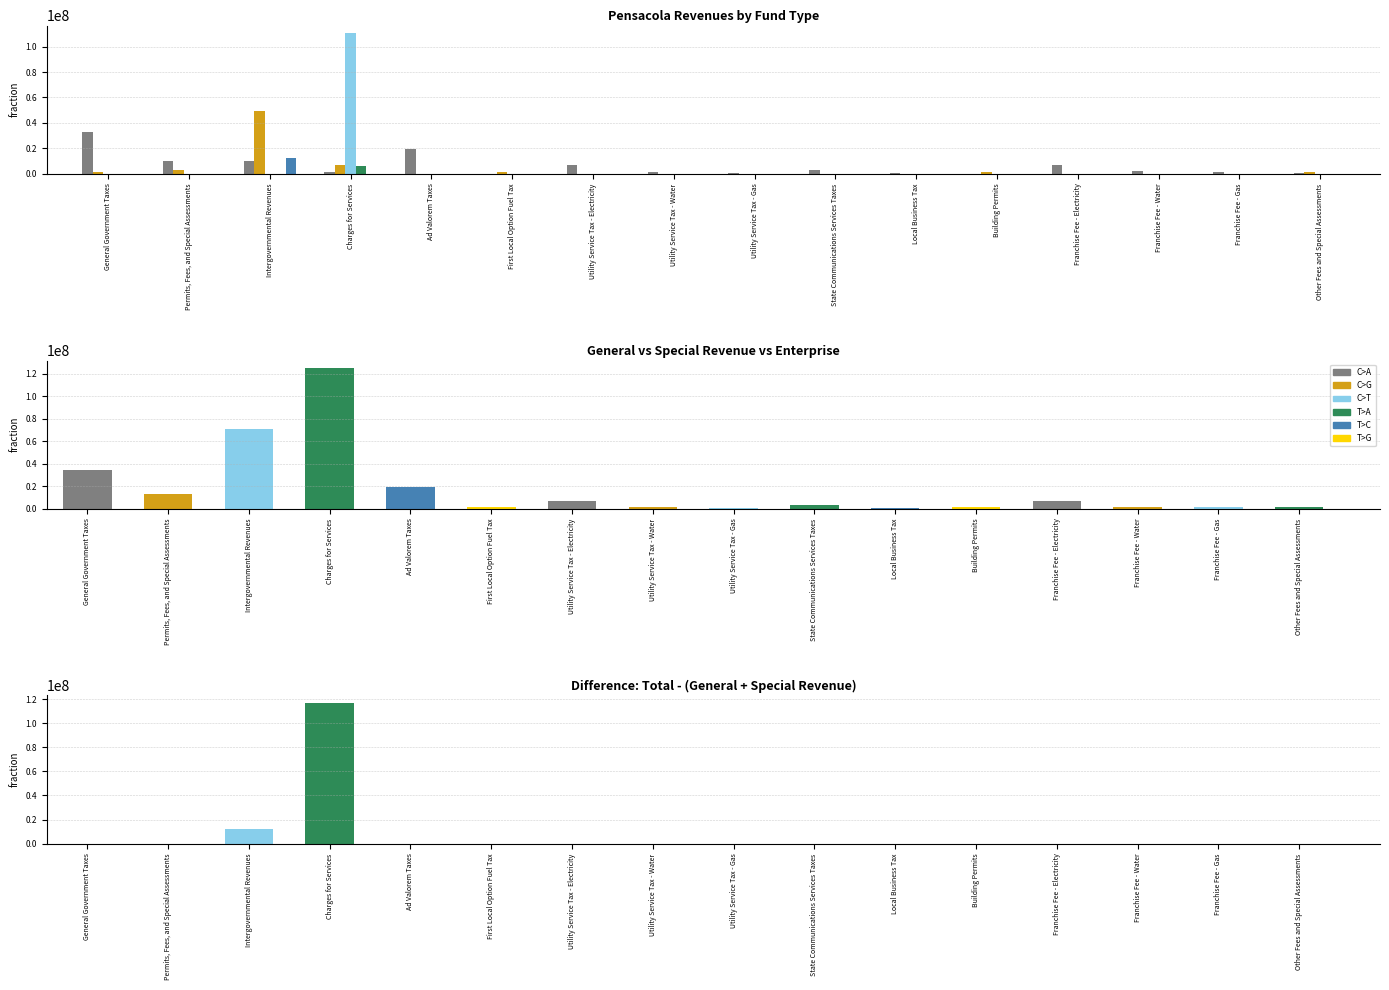

What is the value of the Special Revenue bar at the 6th from the left?

1428852